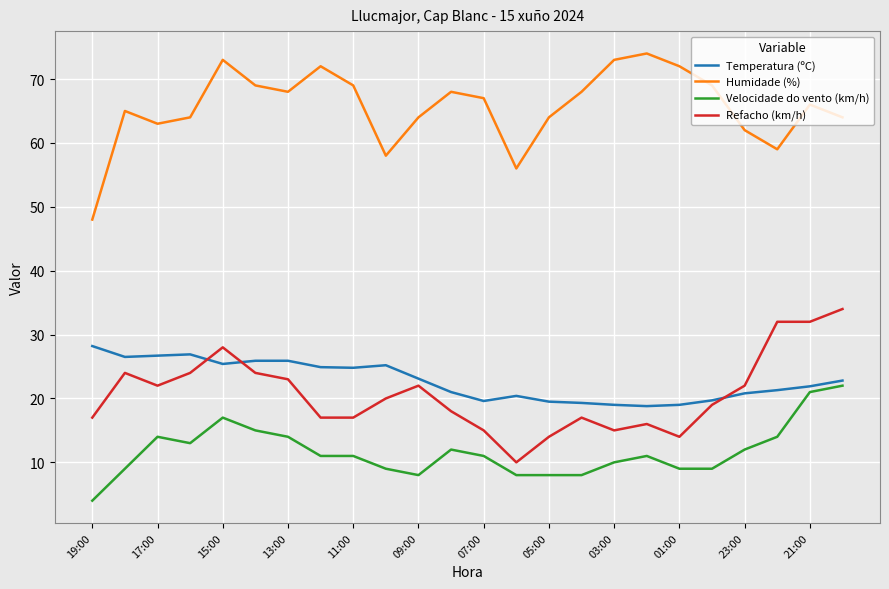

What is the average value of the Humidade (%) series?

65.6